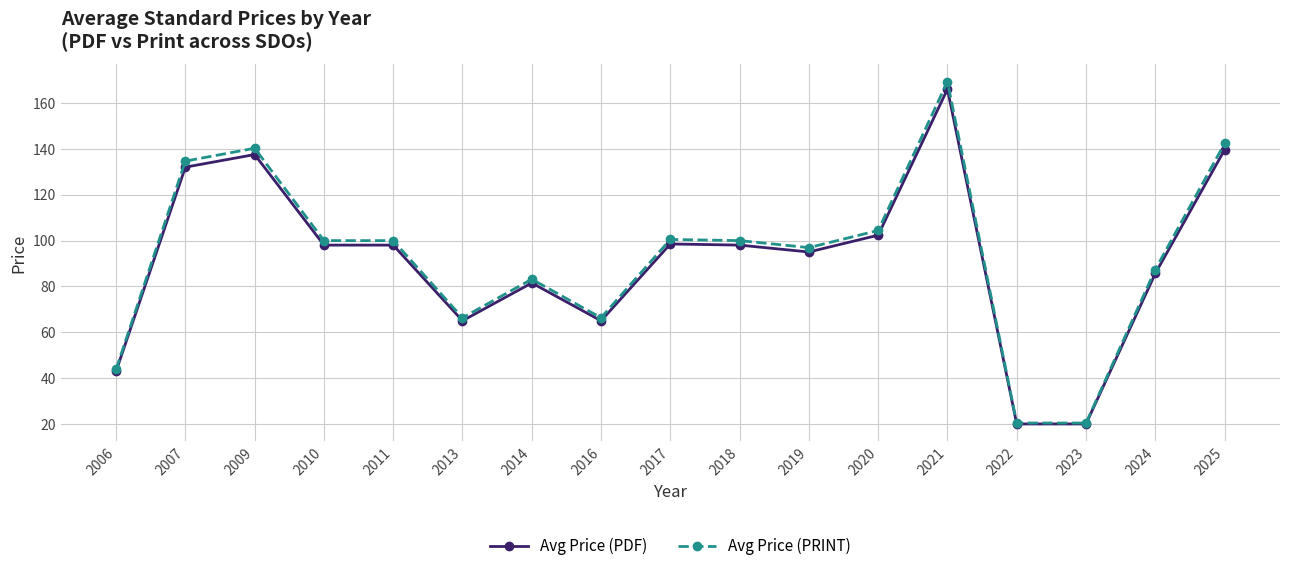

At which category does Avg Price (PRINT) reach its first local peak?

2009